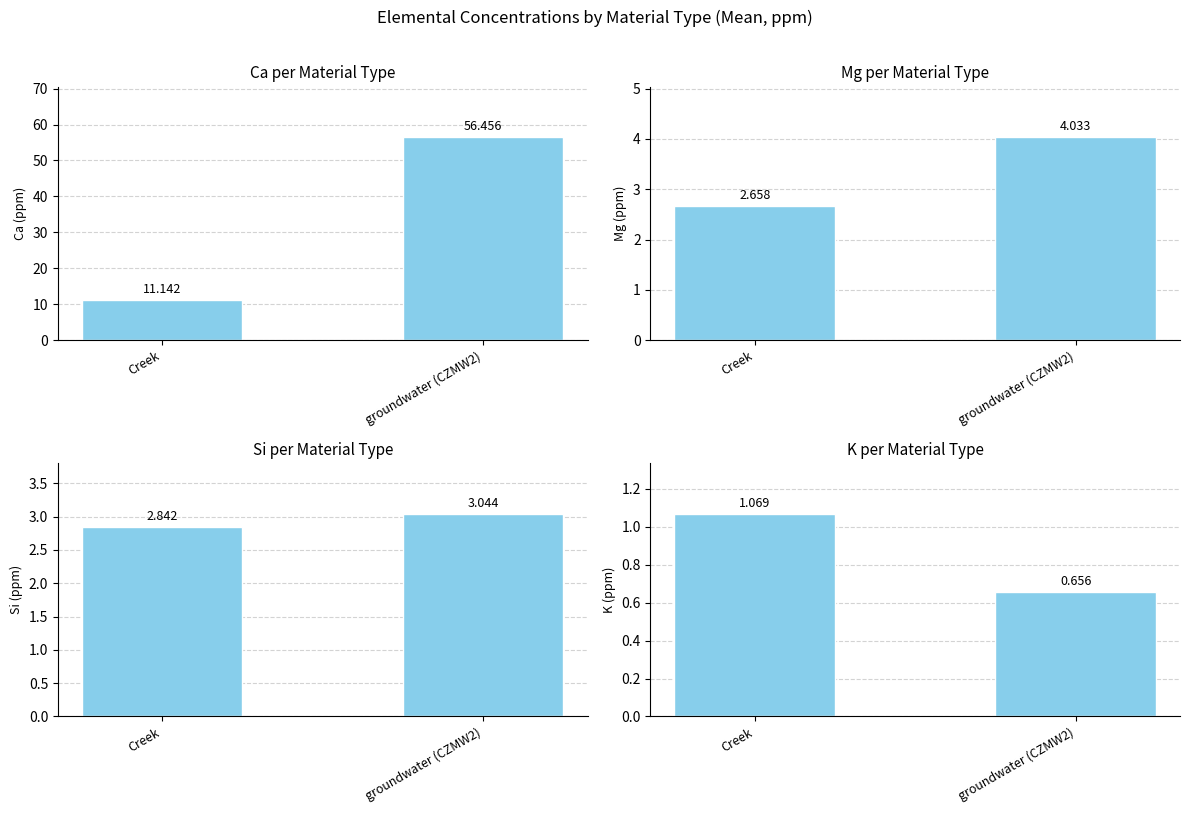

Is it true that Ca (ppm) equals 56.5 at groundwater (CZMW2)?

True